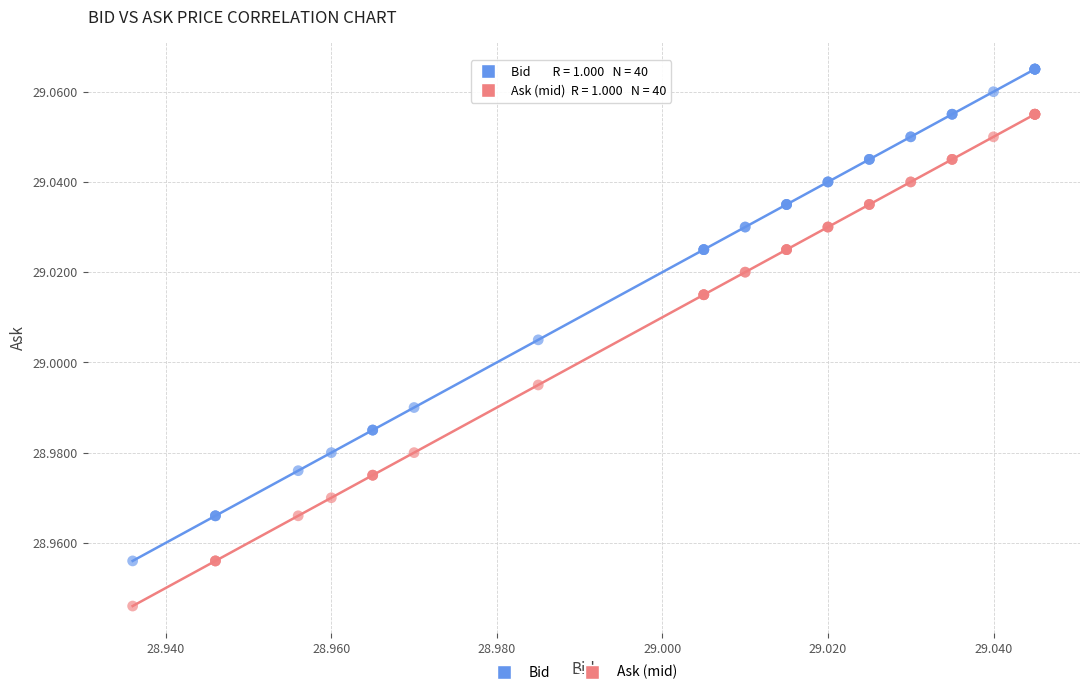

Which series contains the highest Y value?

Bid